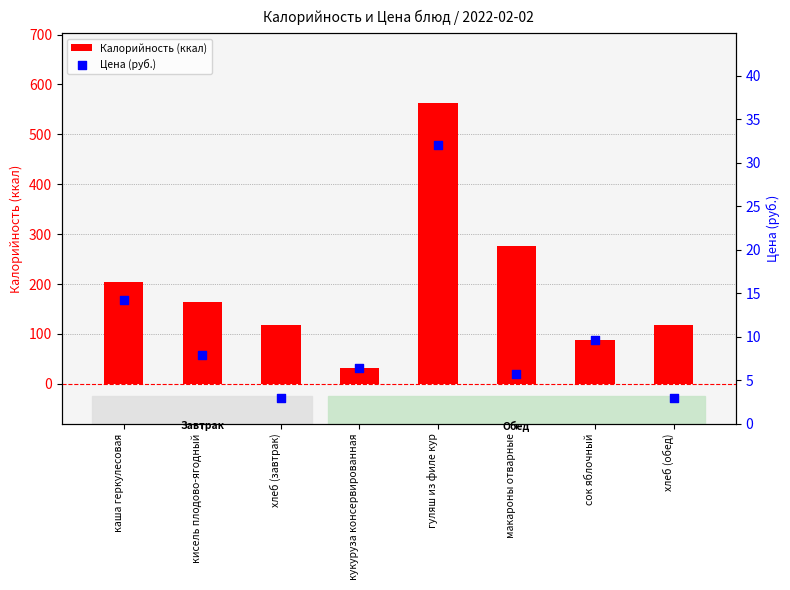

What are all the series names shown in the legend?

Калорийность (ккал), Цена (руб.)